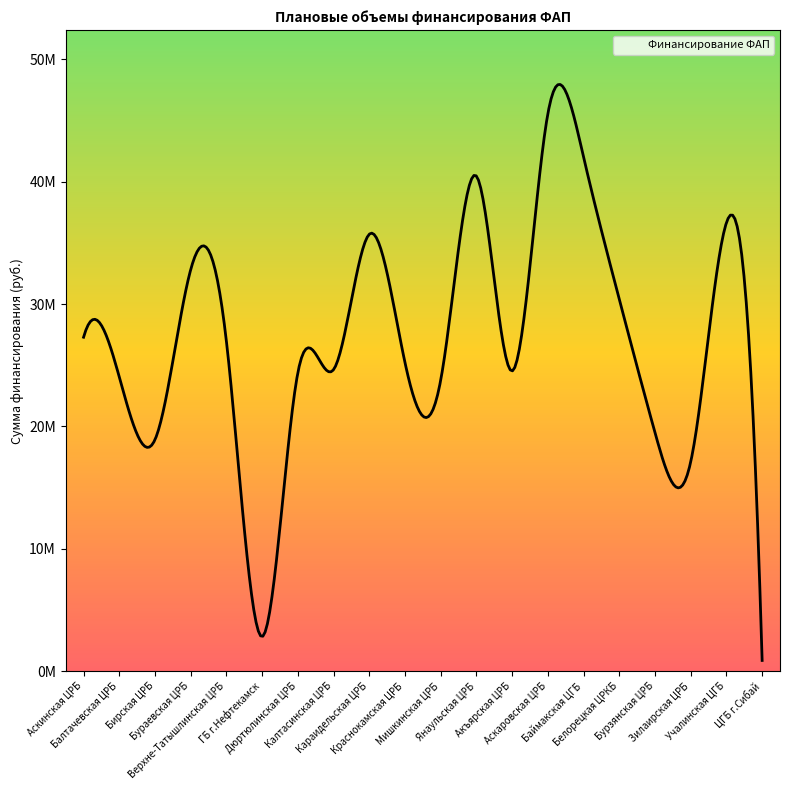

List the labels in order of value, largest first.

Аскаровская ЦРБ, Баймакская ЦГБ, Янаульская ЦРБ, Учалинская ЦГБ, Караидельская ЦРБ, Бураевская ЦРБ, Белорецкая ЦРКБ, Аскинская ЦРБ, Верхне-Татышлинская ЦРБ, Краснокамская ЦРБ, Калтасинская ЦРБ, Акъярская ЦРБ, Дюртюлинская ЦРБ, Балтачевская ЦРБ, Мишкинская ЦРБ, Бурзянская ЦРБ, Бирская ЦРБ, Зилаирская ЦРБ, ГБ г.Нефтекамск, ЦГБ г.Сибай